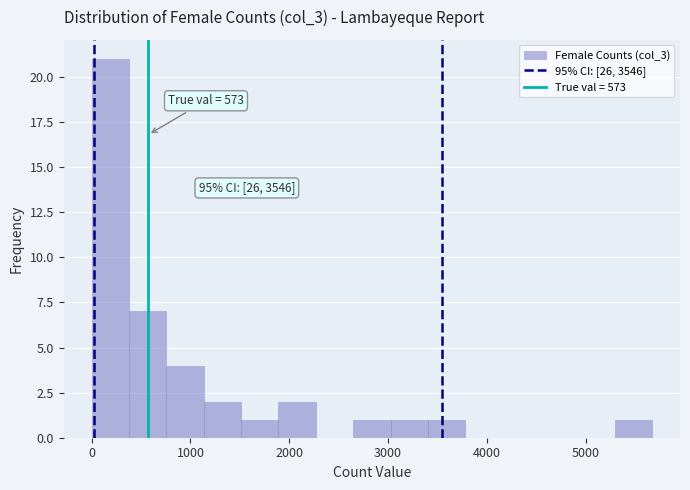

Read against the x-axis, roughly where is the centre of the tallest bar?

200